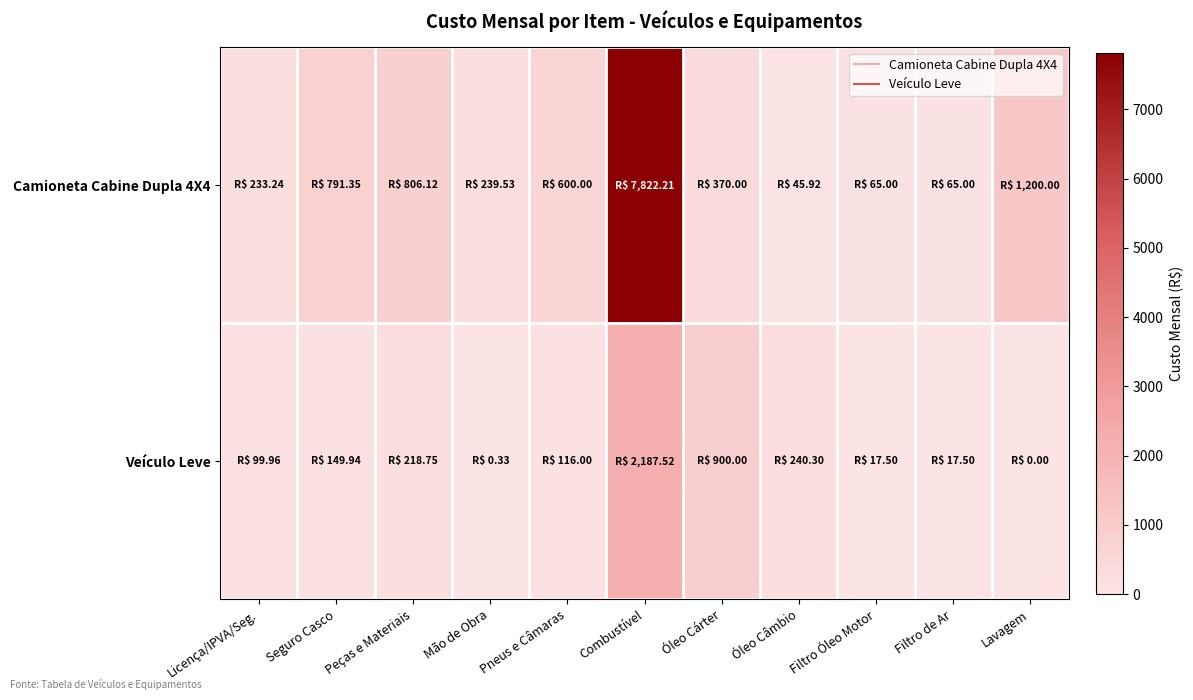

Which label corresponds to the smallest value in the chart?

Lavagem